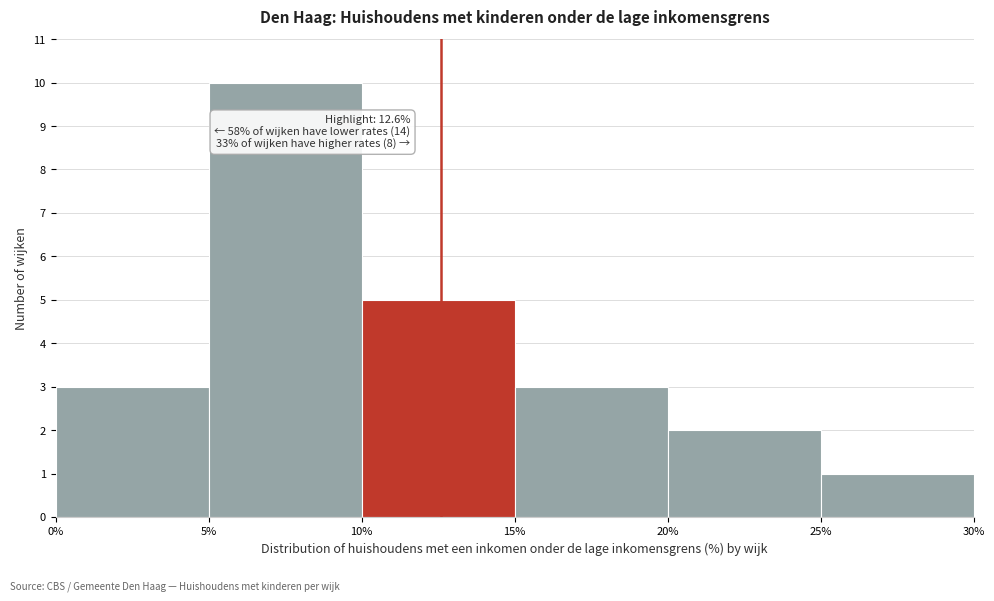

Over which range of the x-axis is the bar tallest?

5% to 10%